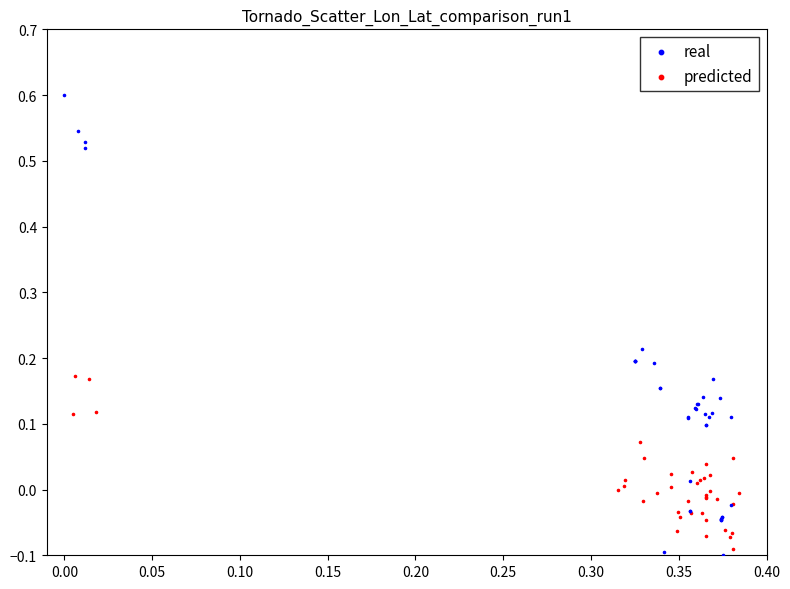

What are all the series names shown in the legend?

real, predicted